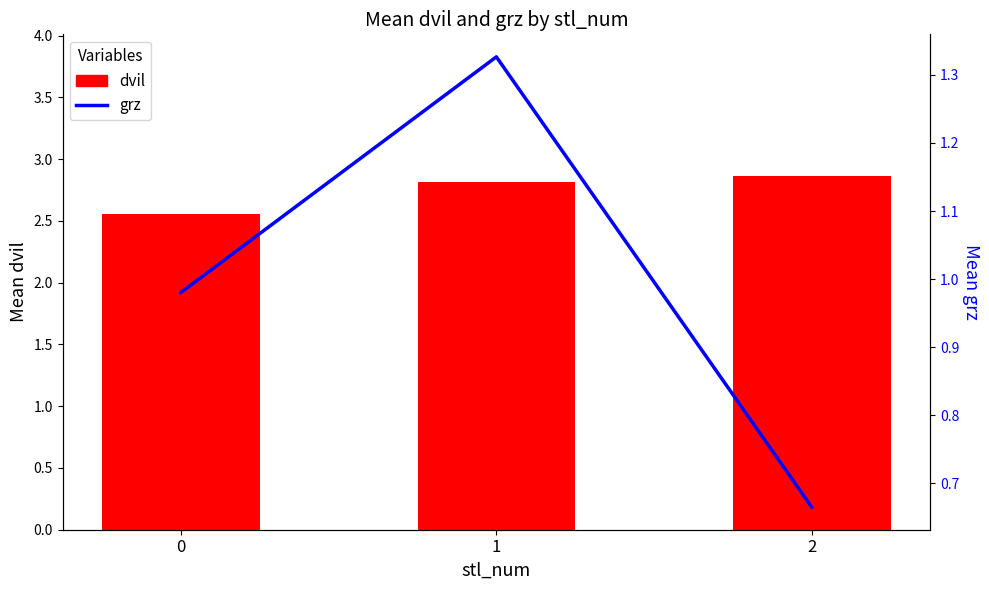

What value does the grz series have at 0?

1.0